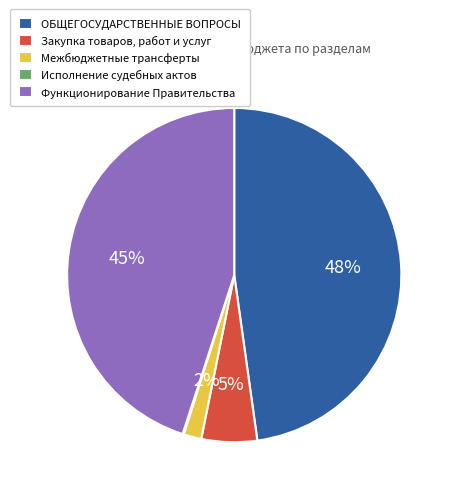

Which has a higher value, Межбюджетные трансферты or ОБЩЕГОСУДАРСТВЕННЫЕ ВОПРОСЫ?

ОБЩЕГОСУДАРСТВЕННЫЕ ВОПРОСЫ